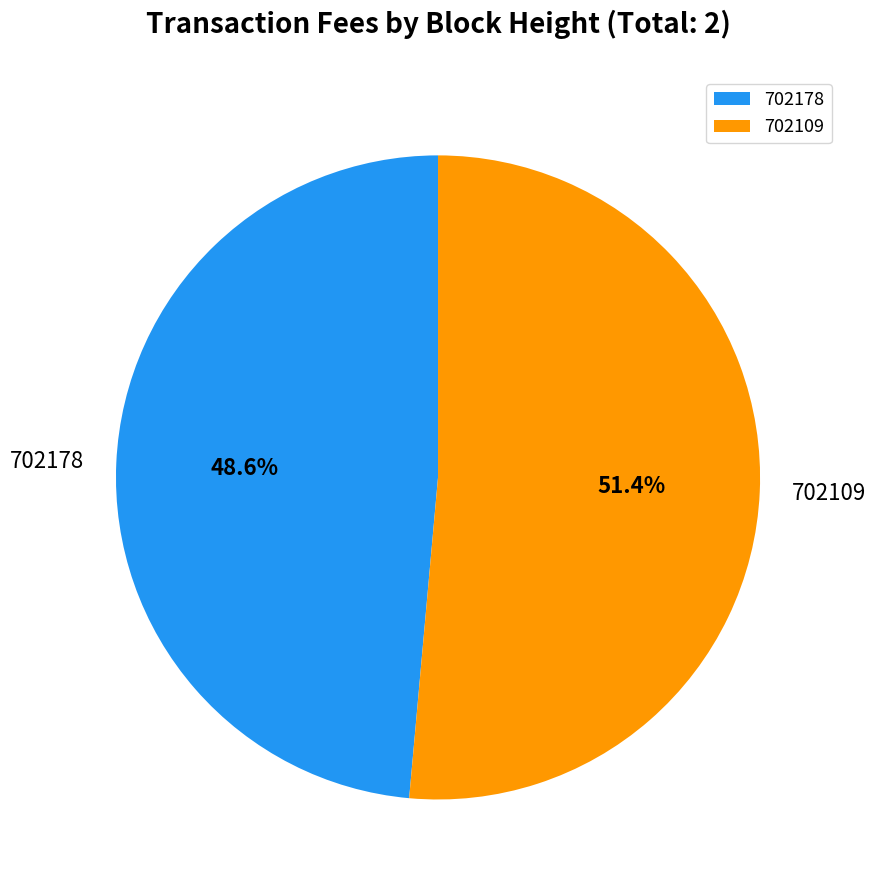

Between 702109 and 702178, which is larger?

702109